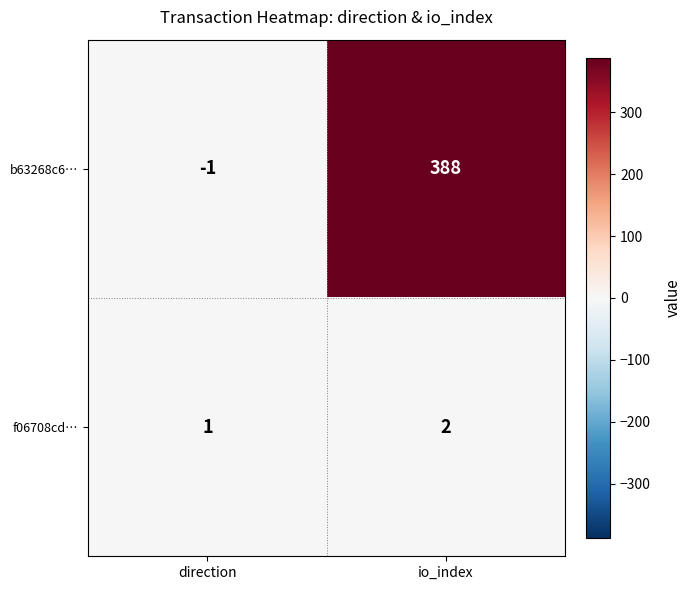

The value of f06708cd… at io_index is 1. True or false?

False